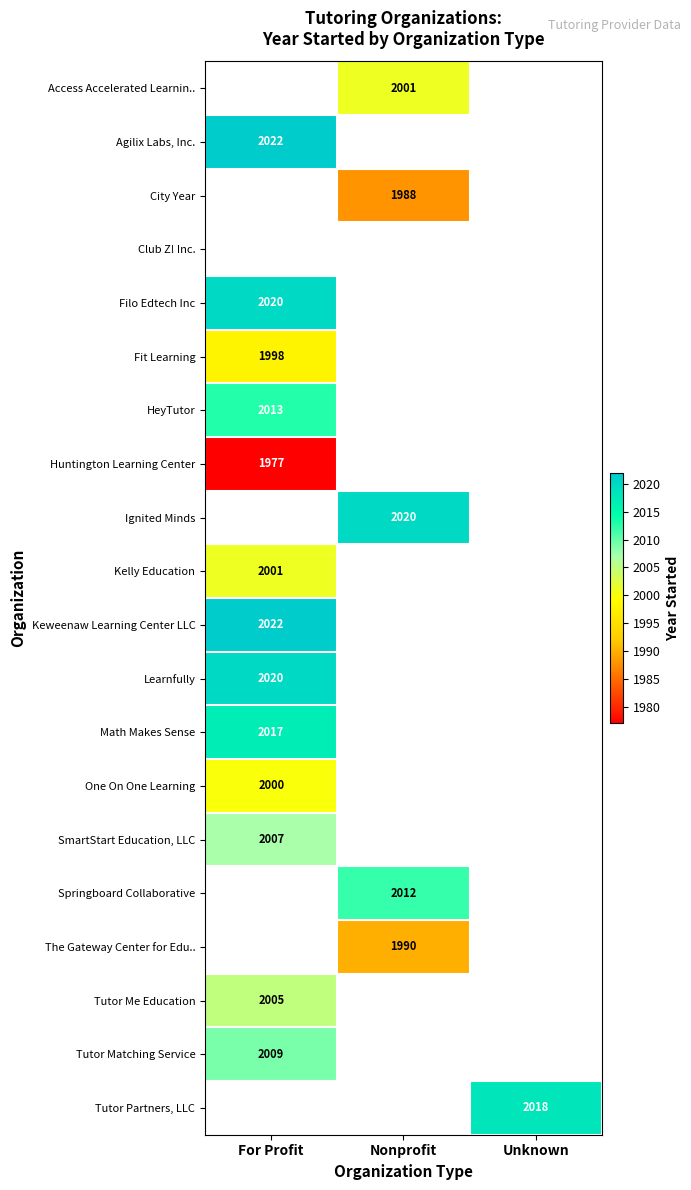

The Learnfully series shows 2020 at For Profit. True or false?

True